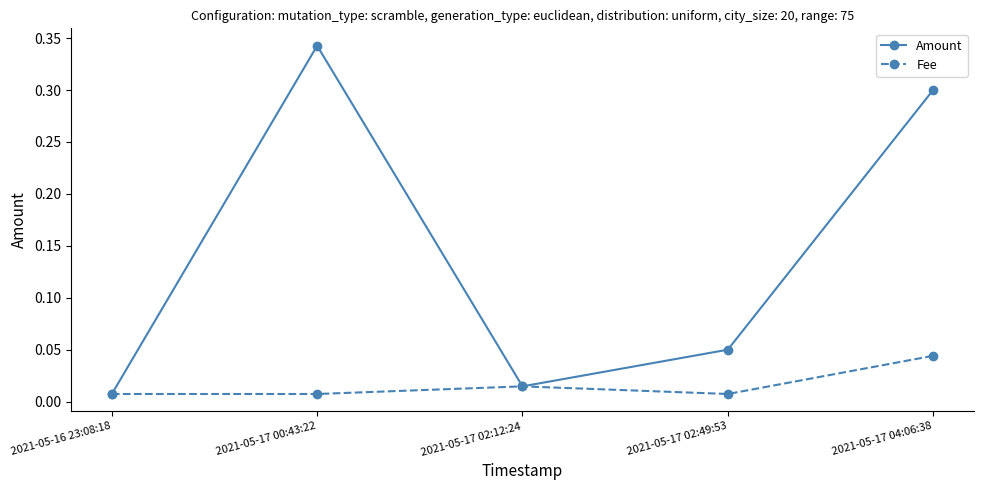

True or false: Fee has more than 2 interior local peaks.

False